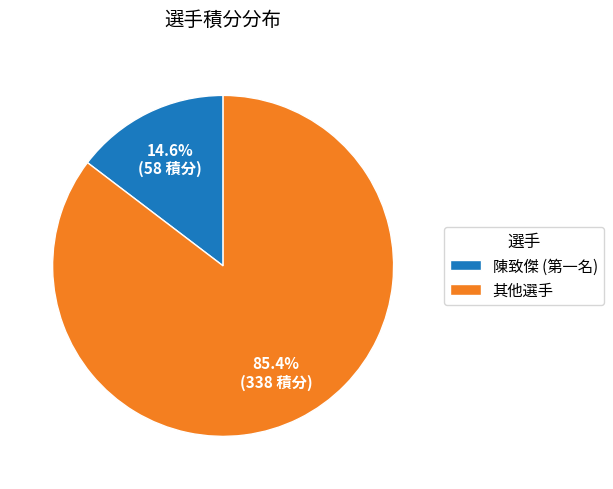

Which category has the smallest portion of the pie?

陳致傑 (第一名)